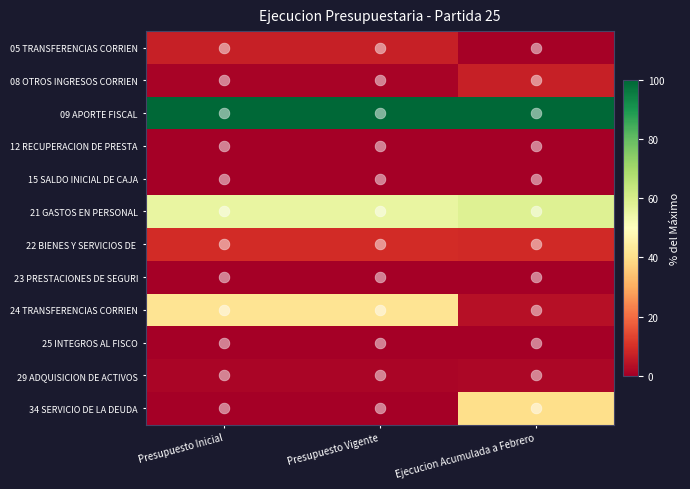

List the series in order of their peak value, highest first.

09 APORTE FISCAL, 21 GASTOS EN PERSONAL, 24 TRANSFERENCIAS CORRIEN, 34 SERVICIO DE LA DEUDA, 22 BIENES Y SERVICIOS DE, 05 TRANSFERENCIAS CORRIEN, 08 OTROS INGRESOS CORRIEN, 29 ADQUISICION DE ACTIVOS, 25 INTEGROS AL FISCO, 12 RECUPERACION DE PRESTA, 15 SALDO INICIAL DE CAJA, 23 PRESTACIONES DE SEGURI